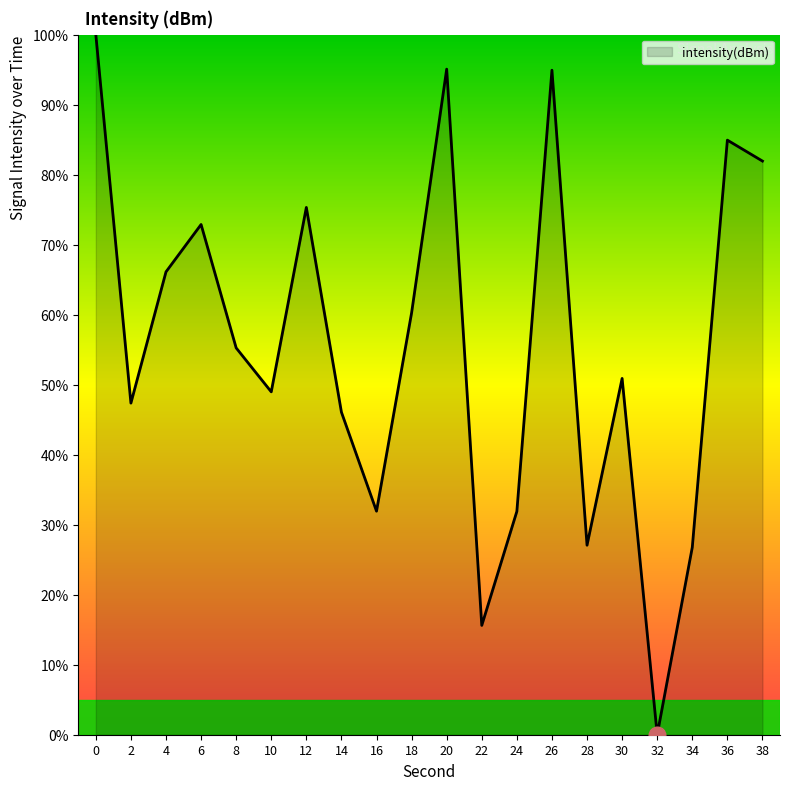

How many lines are shown in the chart?

1